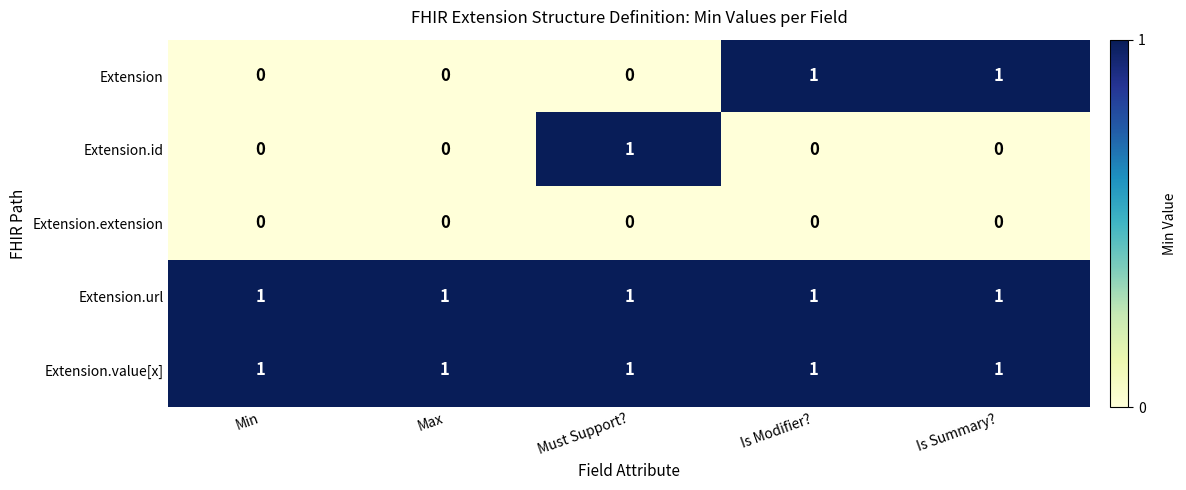

Reading right to left, list all the values displayed in this chart.

Extension: 1	1	0	0	0
Extension.id: 0	0	1	0	0
Extension.extension: 0	0	0	0	0
Extension.url: 1	1	1	1	1
Extension.value[x]: 1	1	1	1	1